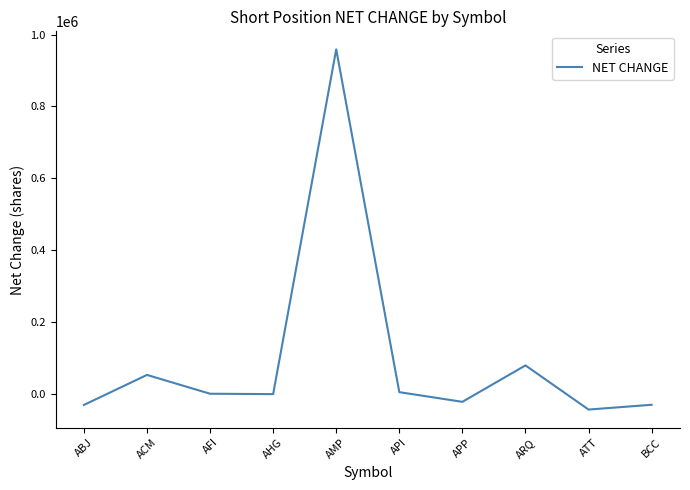

What is the greatest value displayed?

959000